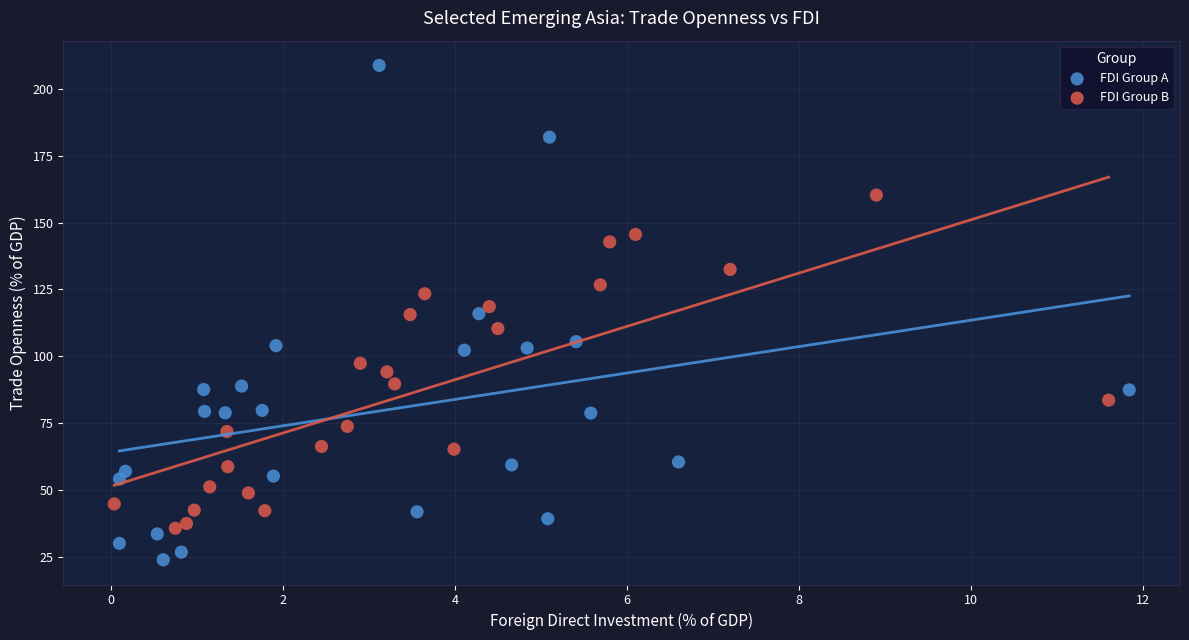

Which series has the largest Y range (max minus min)?

FDI Group A